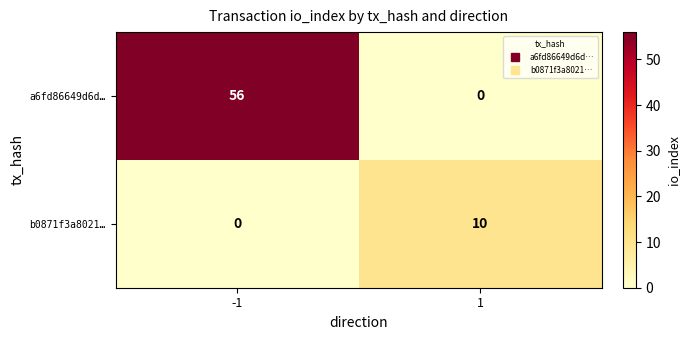

What is the approximate value of b0871f3a8021… at 1, to the nearest 5?

10